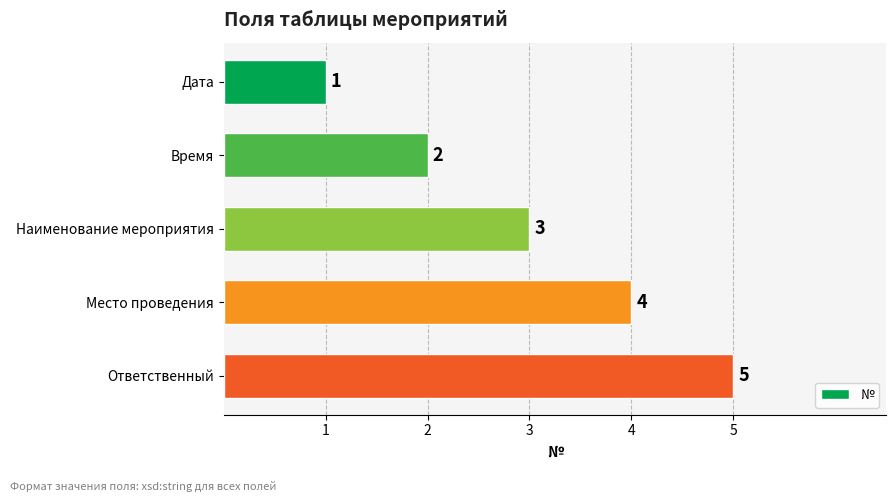

Are the bars grouped side by side (vs. stacked)?

No